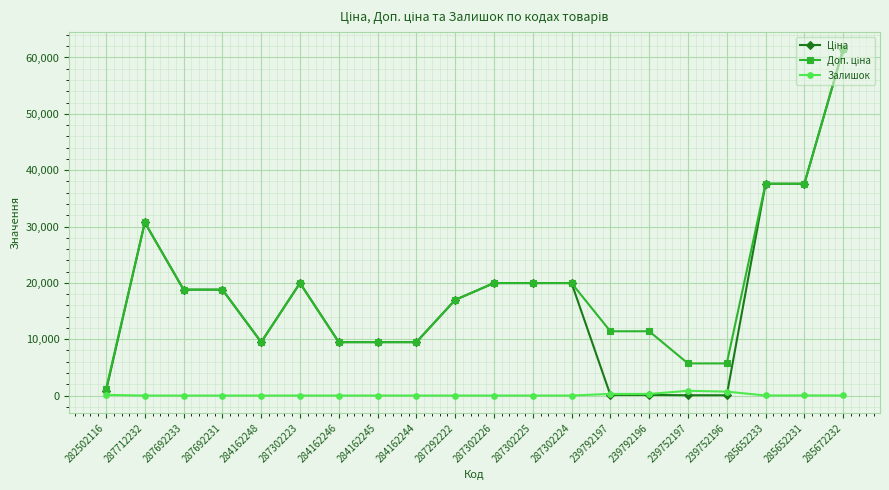

The Залишок series shows 0.0 at 287692233. True or false?

True